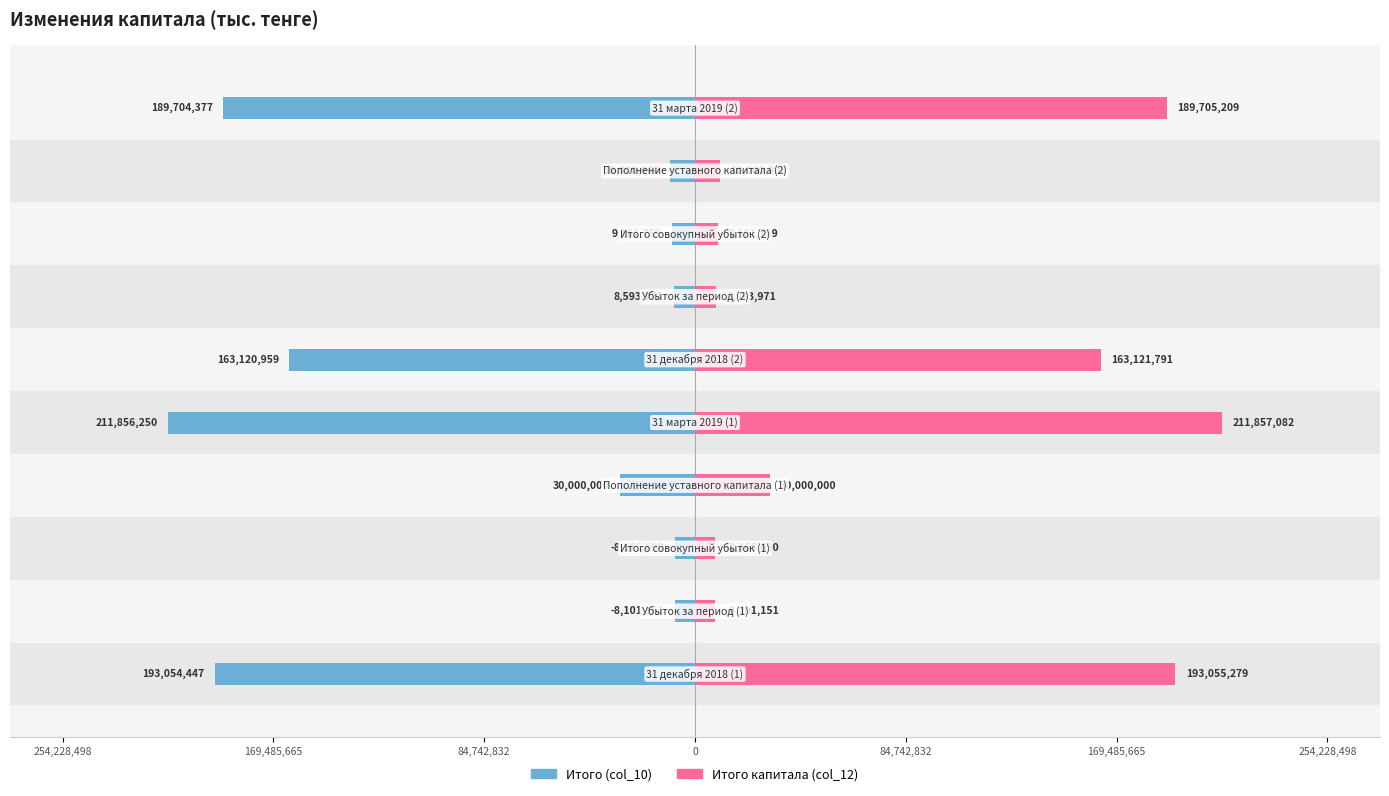

List the series in order of their overall mean, lowest first.

Итого (col_10), Итого капитала (col_12)